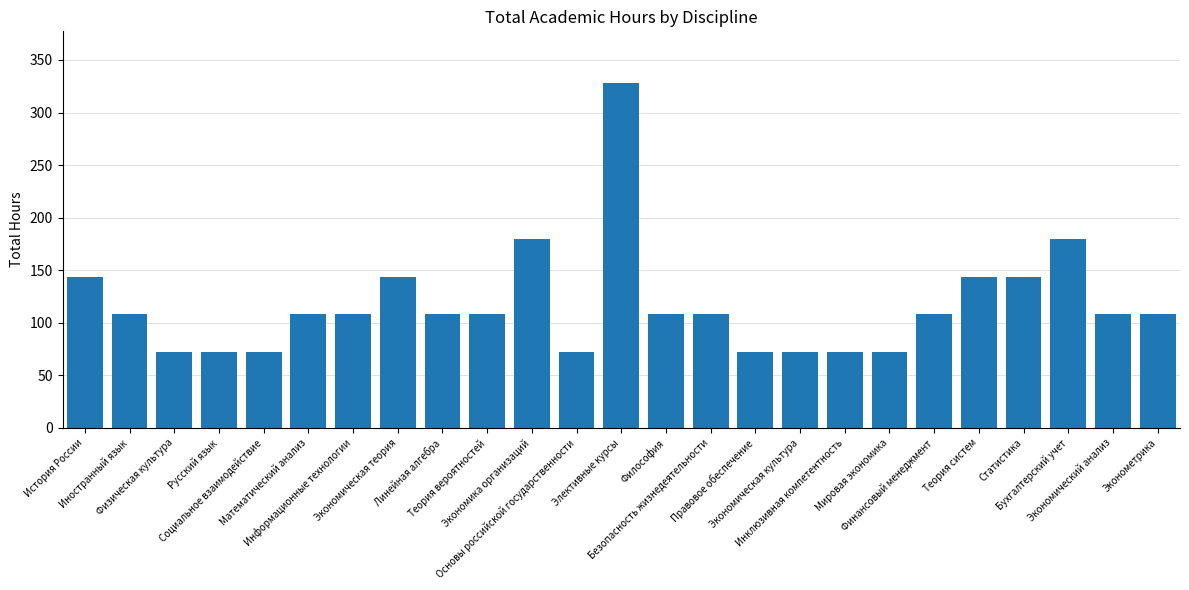

The value at Экономика организаций is 119. True or false?

False